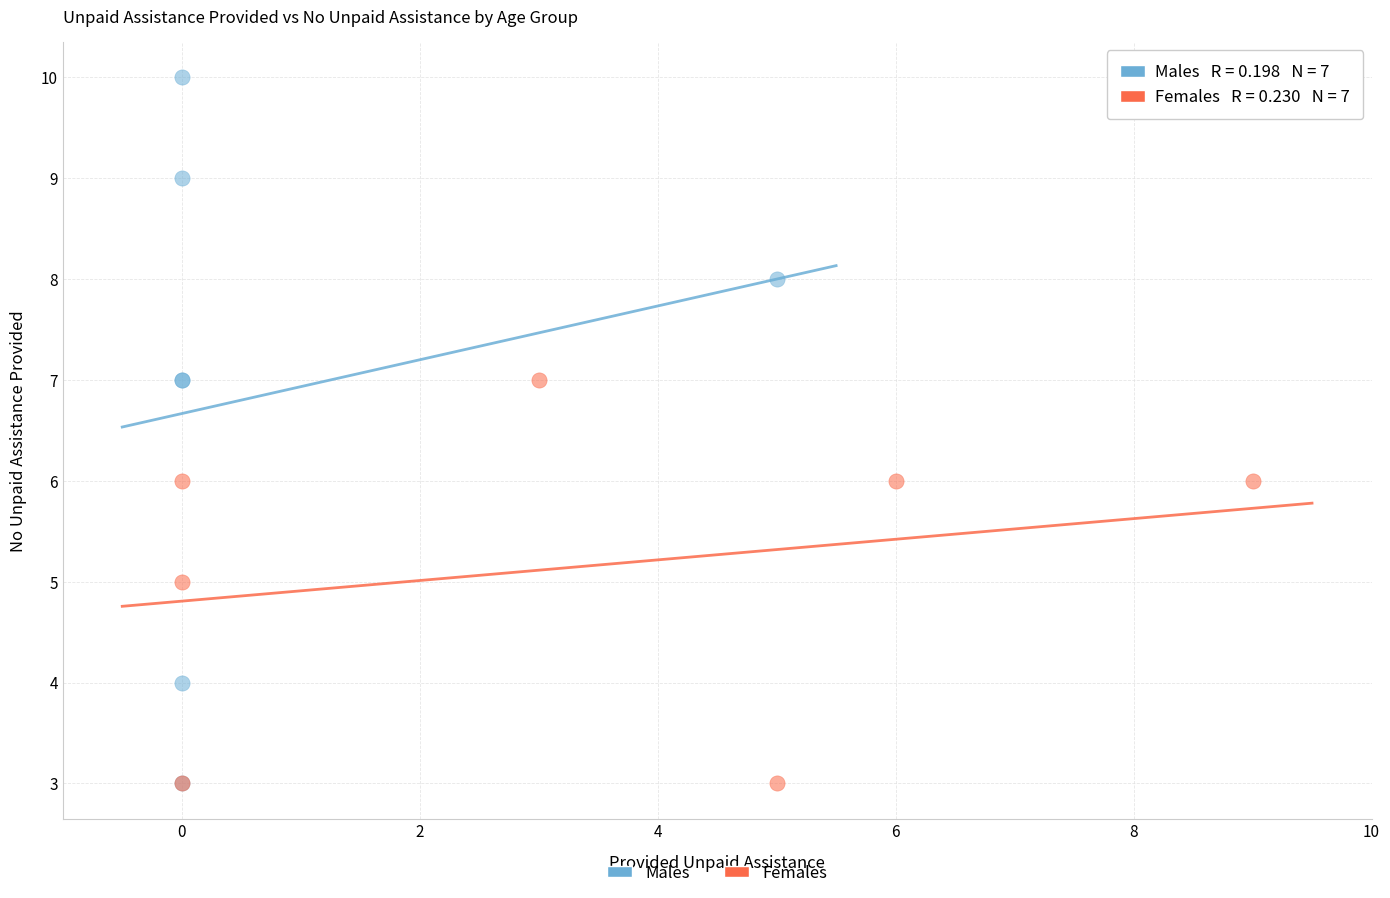

Which series contains the highest Y value?

Males